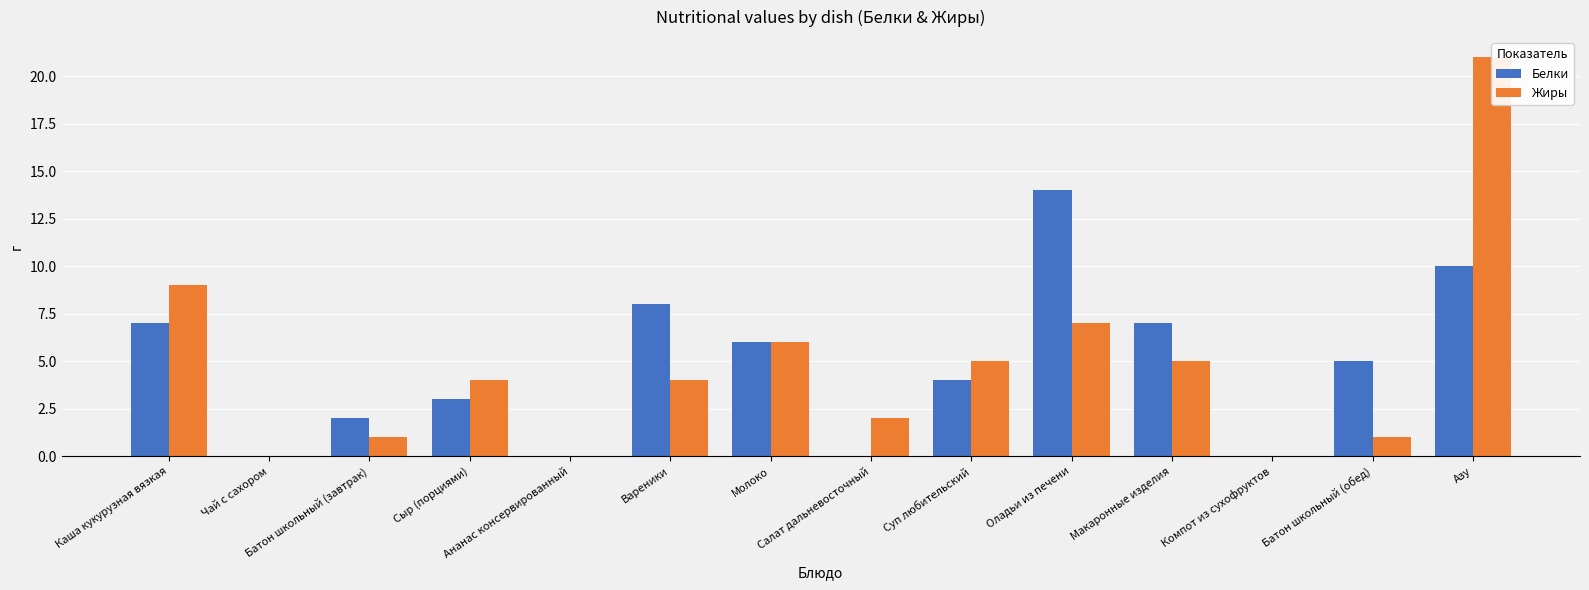

What is the label of the 7th bar from the left?

Молоко